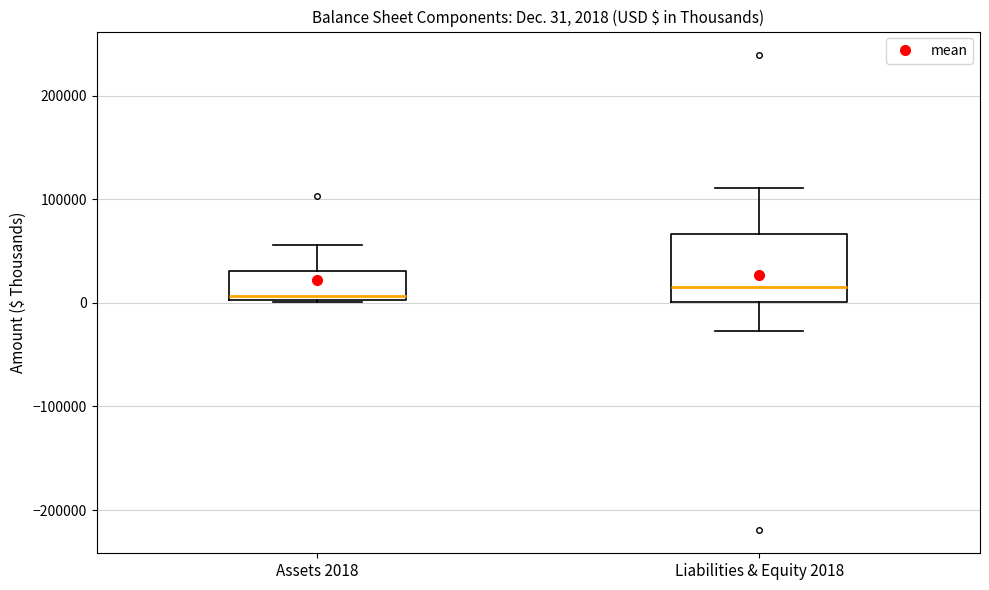

Comparing the boxes themselves (not the whiskers), which one is the tallest?

Liabilities & Equity 2018